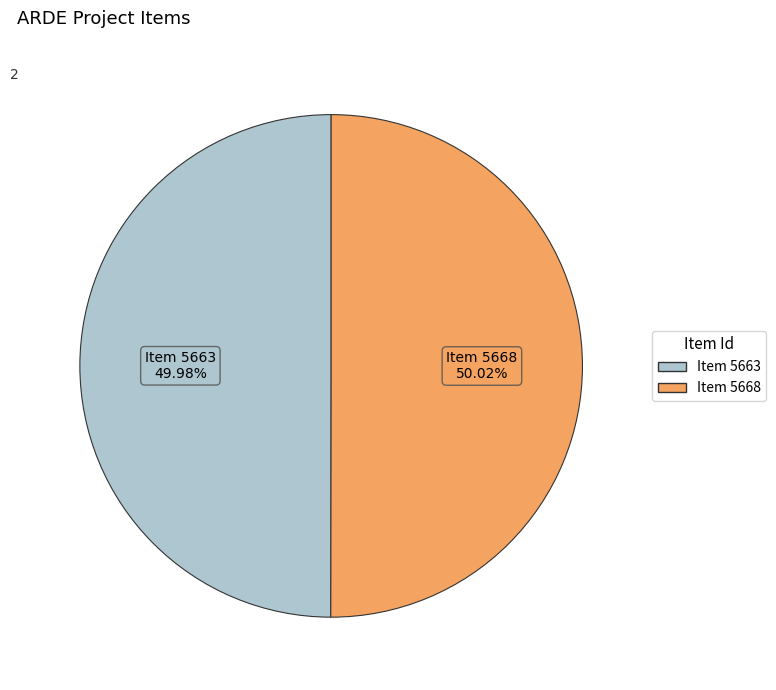

Does any single category account for the majority?

Yes